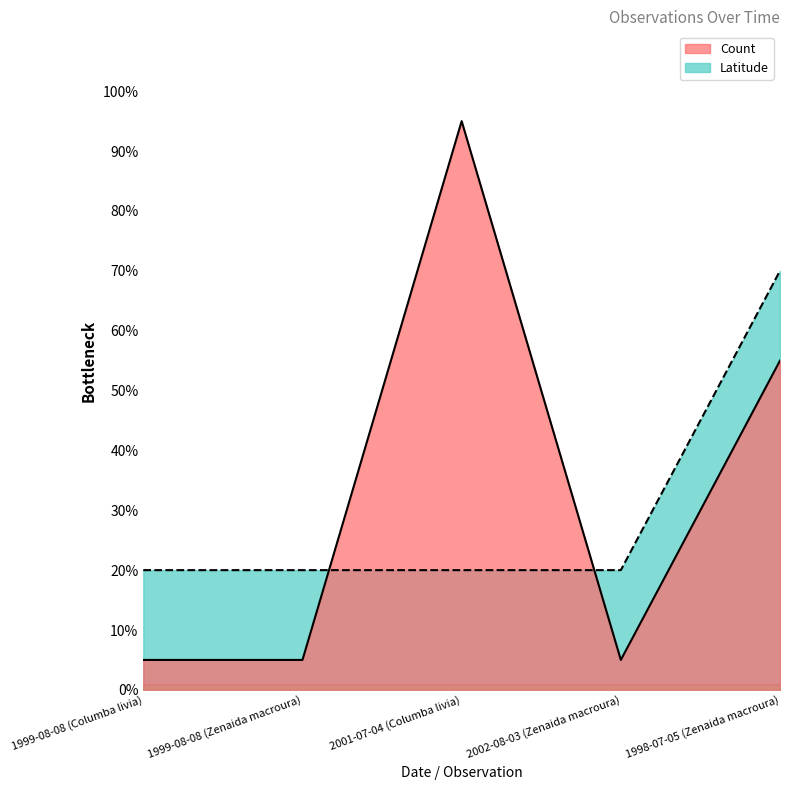

How many lines are shown in the chart?

2